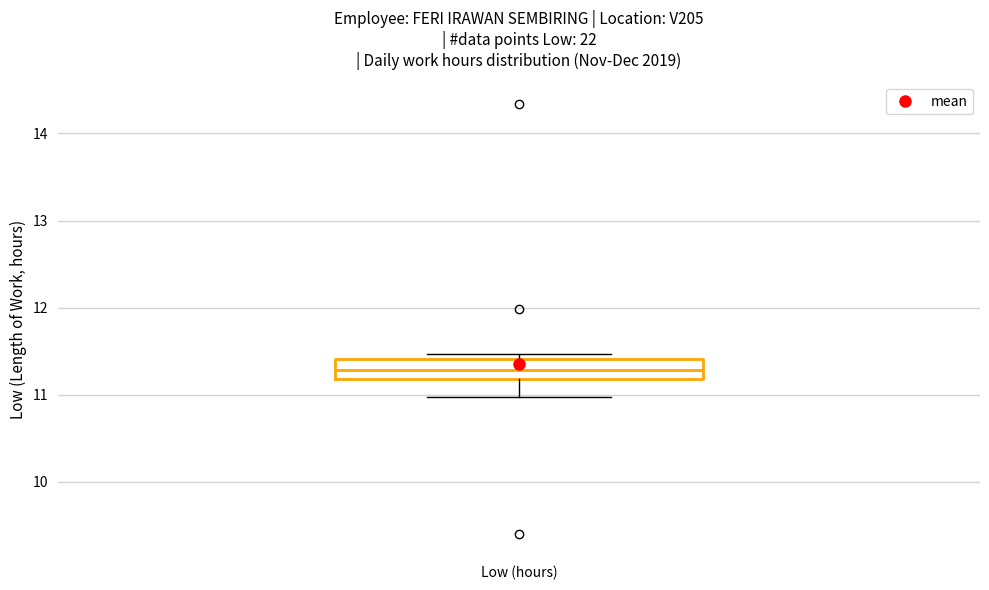

Read this box plot against the y-axis: the position of the median line, the range covered by the box, and the ends of both whiskers. The values are not printed on the chart, so give them approximately, as read against the axis.

median 11.3, box 11.2 to 11.4, whiskers 11.0 to 11.5